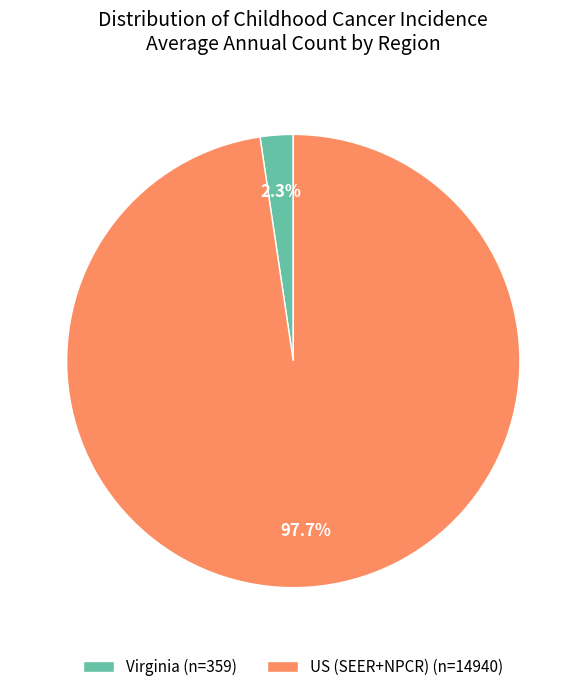

Is it true that Virginia is 2% of the pie?

True